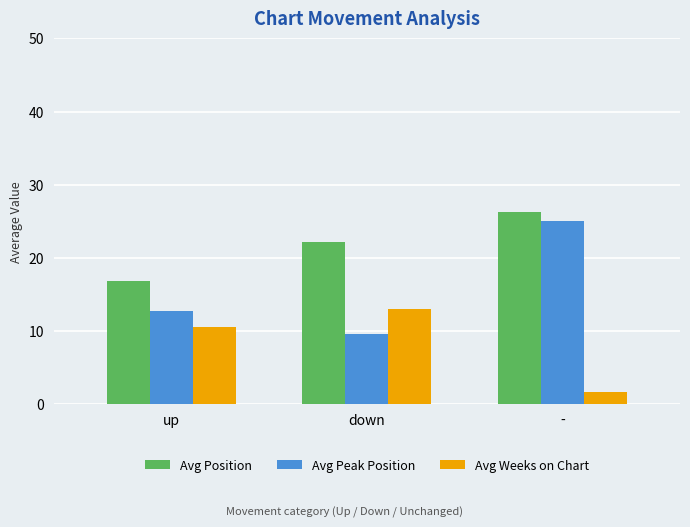

At -, list the series in order from smallest to largest.

Avg Weeks on Chart, Avg Peak Position, Avg Position